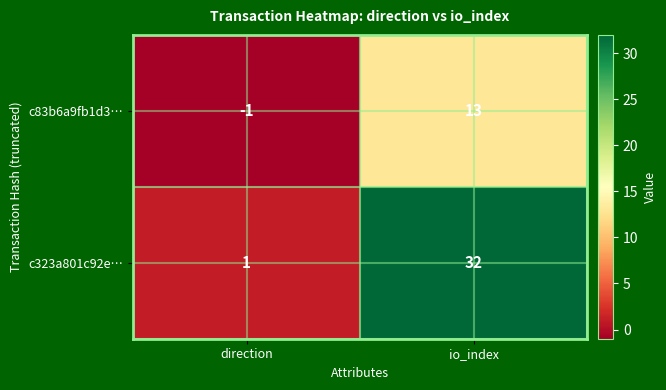

What is the difference between the c323a801c92e… values at direction and io_index?

31